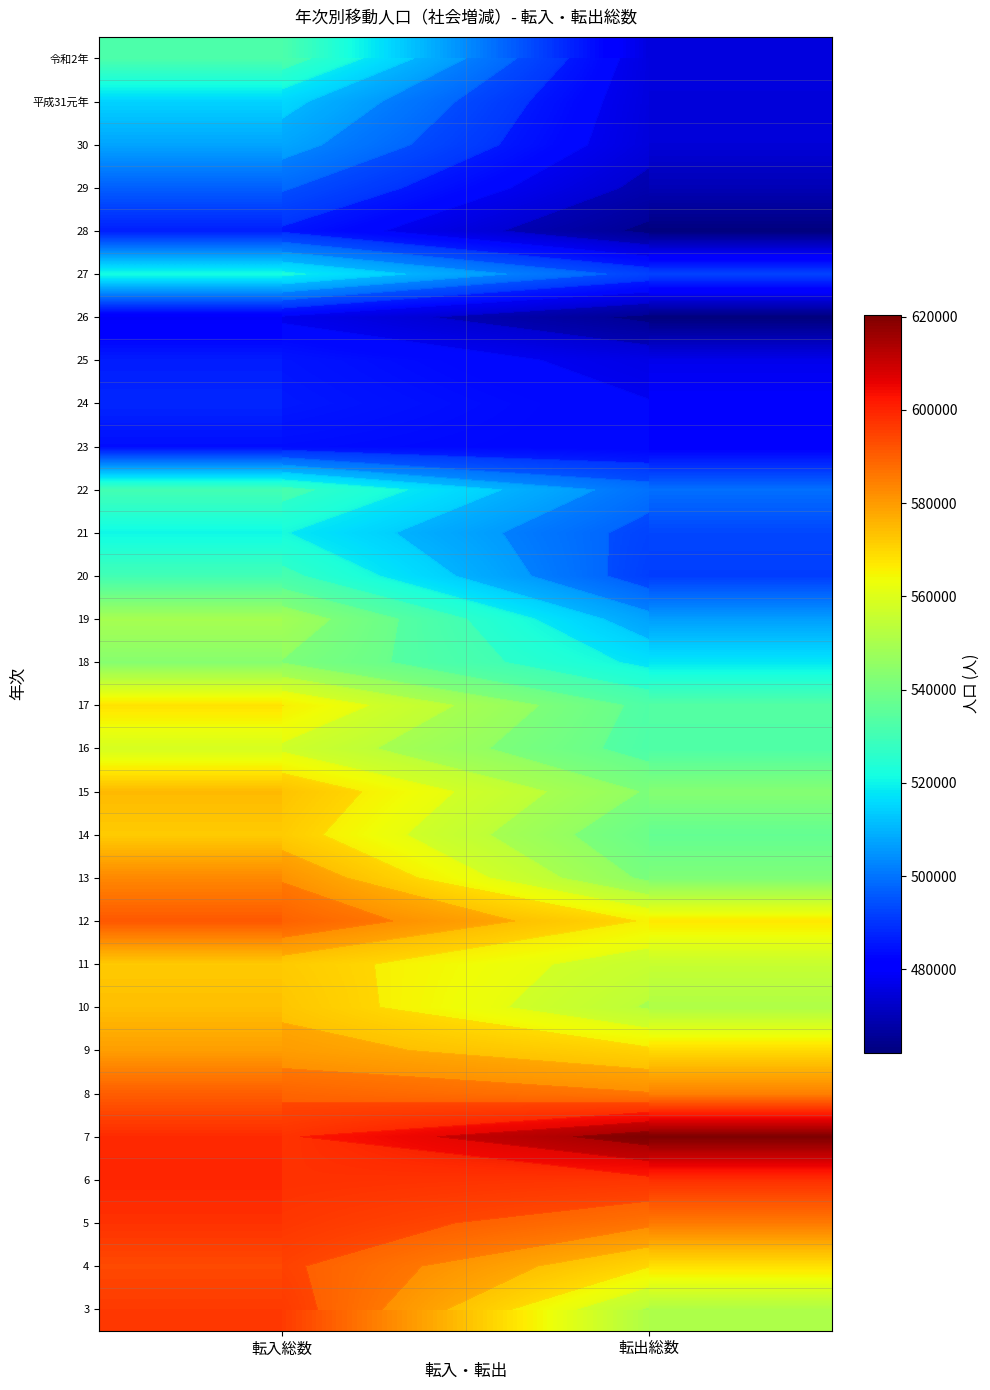

At how many categories does at least one series exceed 512282?

2